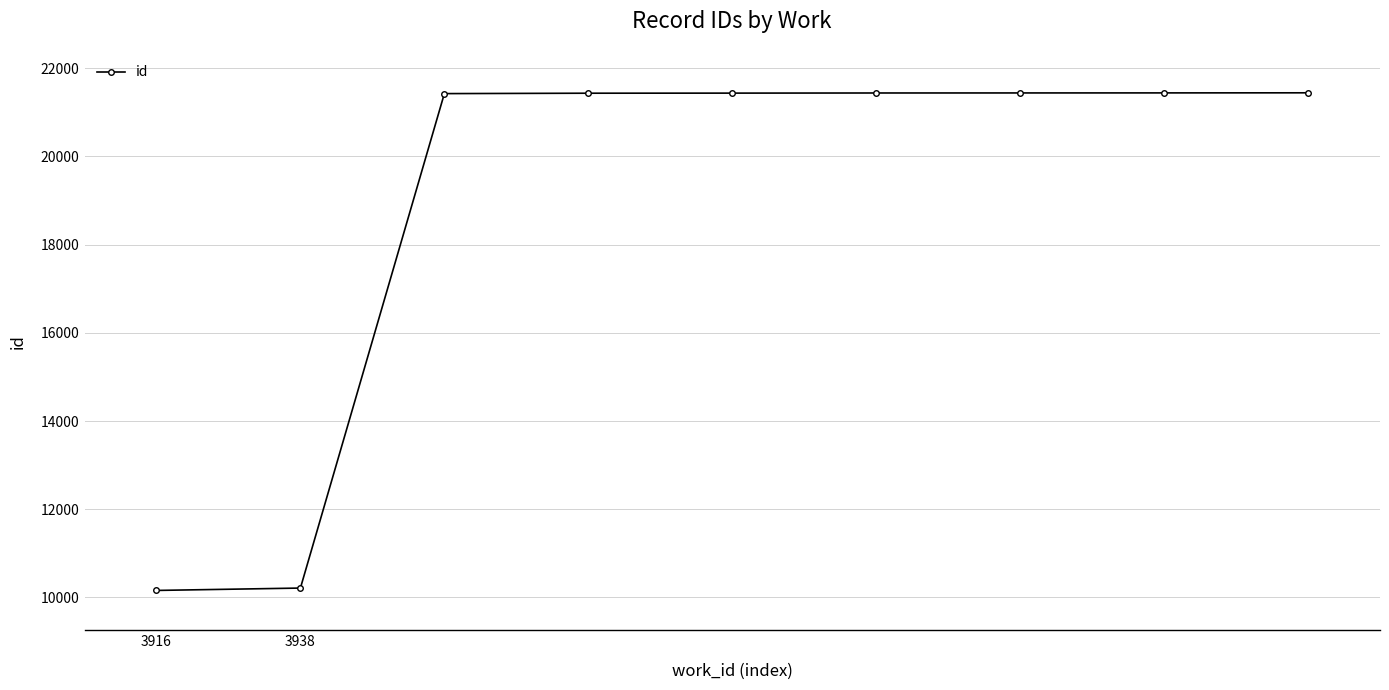

What is the value of the 1st point from the left?

10160